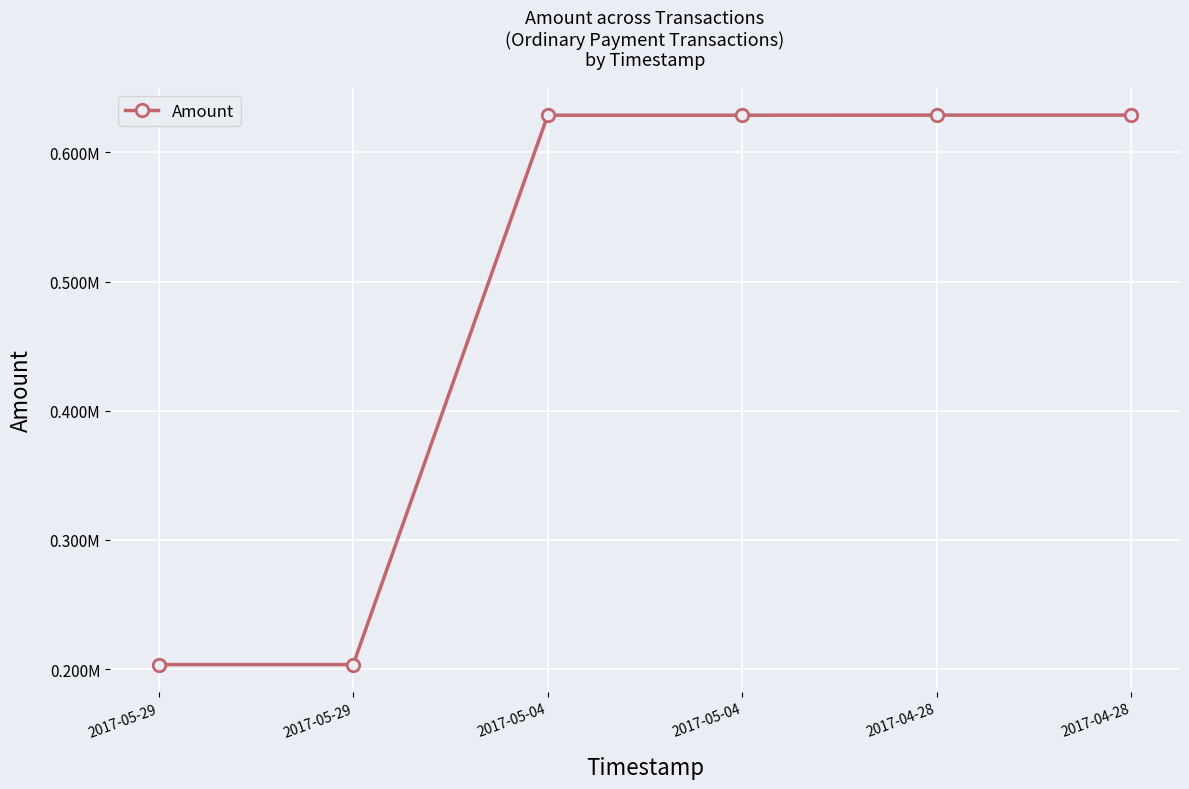

Is this an area chart (filled region under the line)?

No